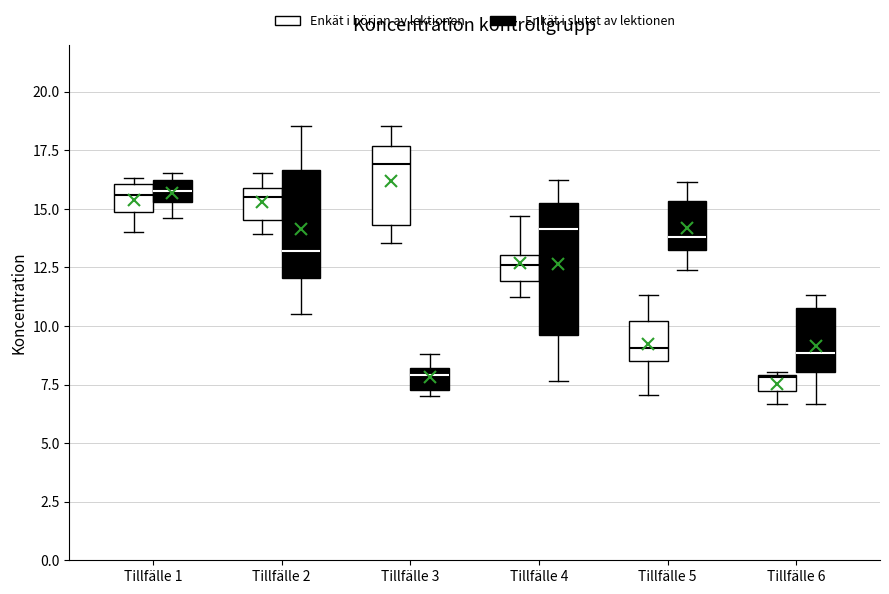

Where does the lower whisker of the box for Tillfälle 6 (Enkät i slutet av lektionen) end on the y-axis? The values are not printed on the chart, so give them approximately, as read against the axis.

6.5